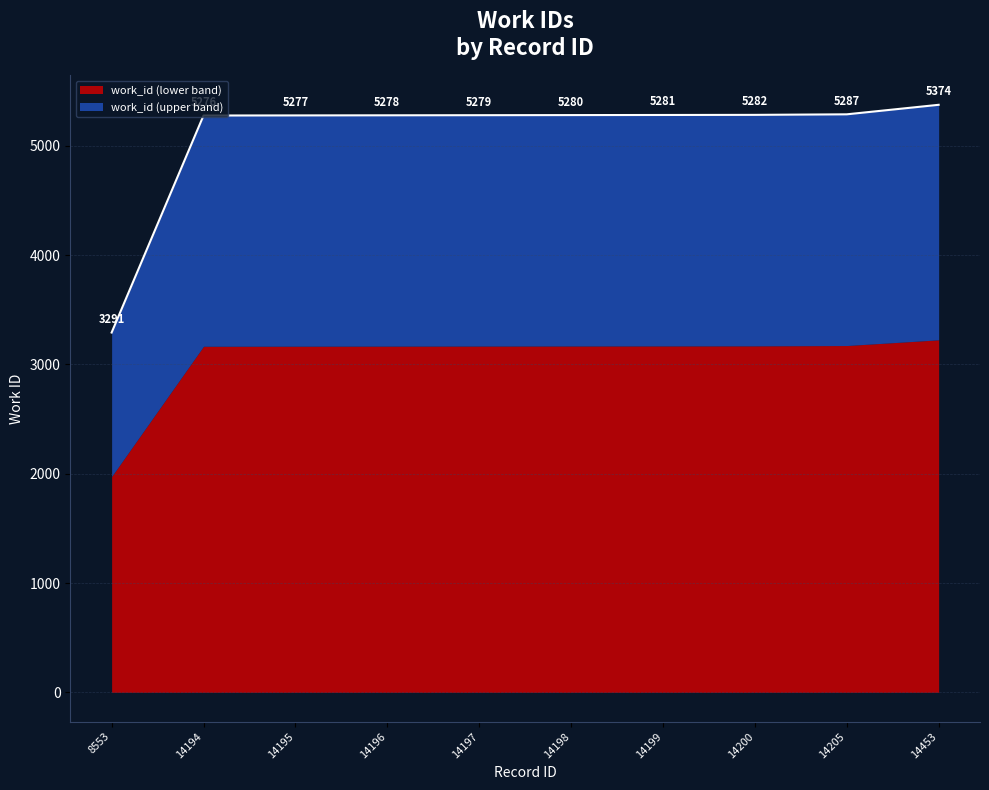

True or false: the data has more than 2 interior local peaks.

False